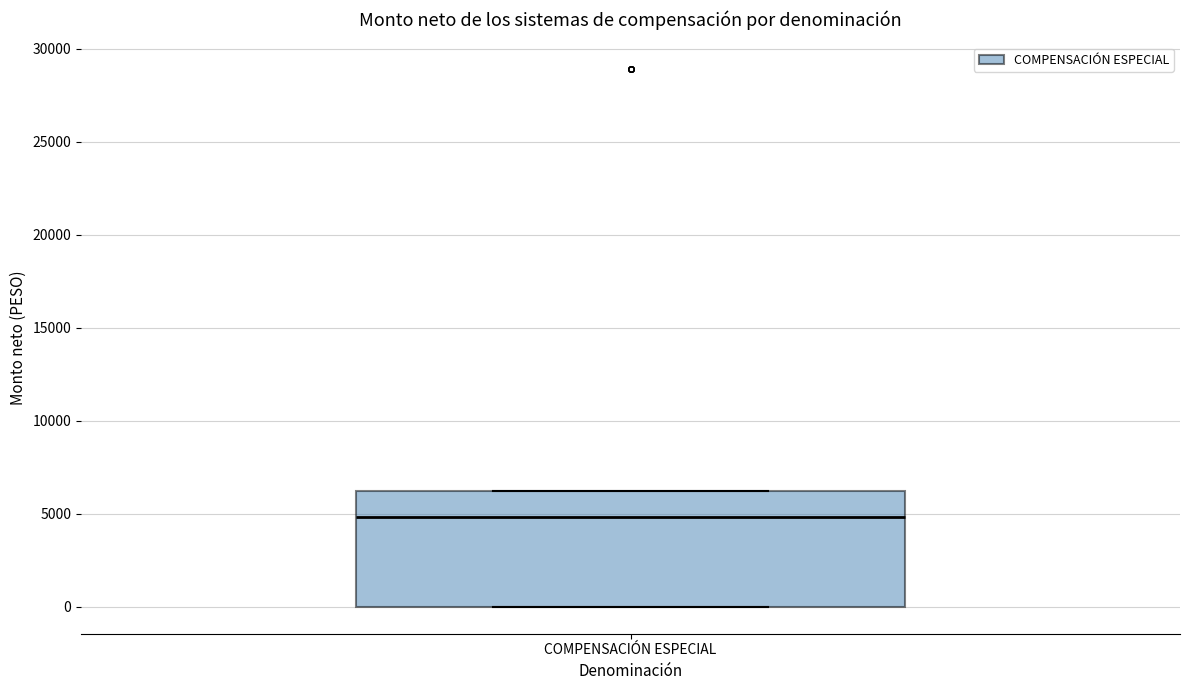

Where is the upper edge of the box for COMPENSACIÓN ESPECIAL on the y-axis? The values are not printed on the chart, so give them approximately, as read against the axis.

6000